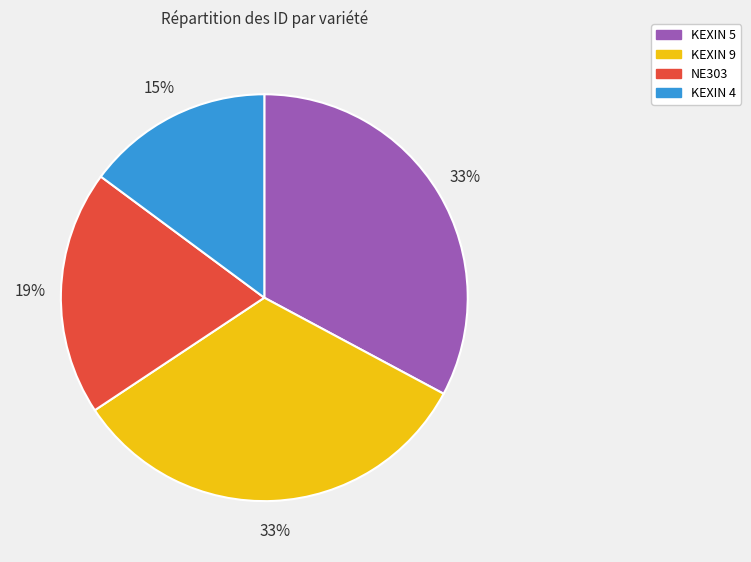

The KEXIN 9 slice represents 27% of the pie. True or false?

False